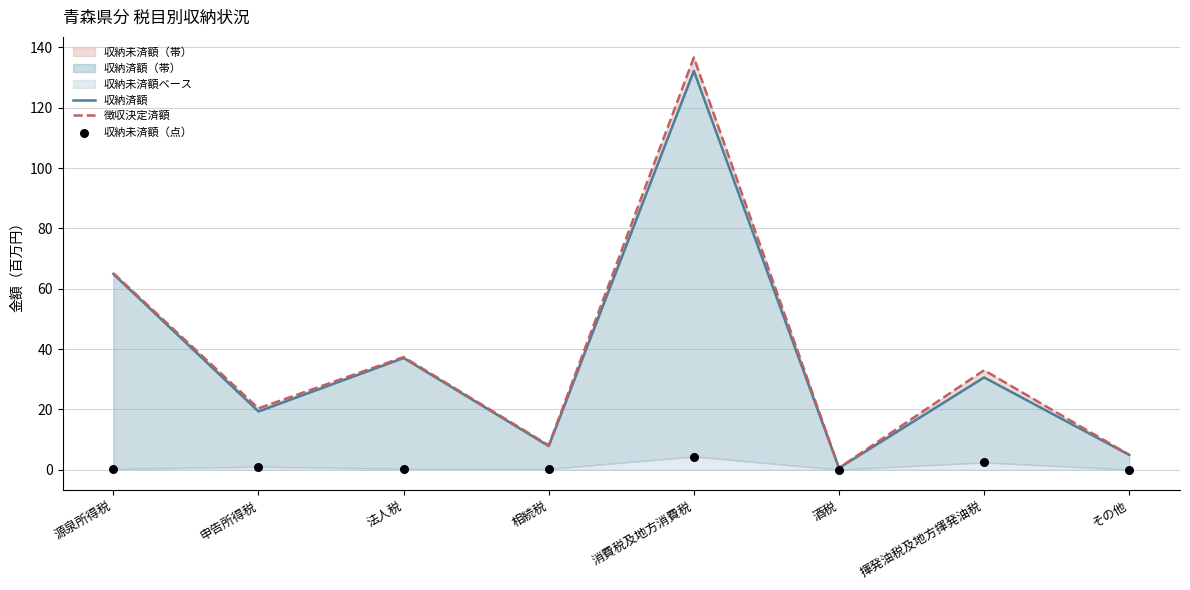

Which series has the largest total across all categories?

徴収決定済額